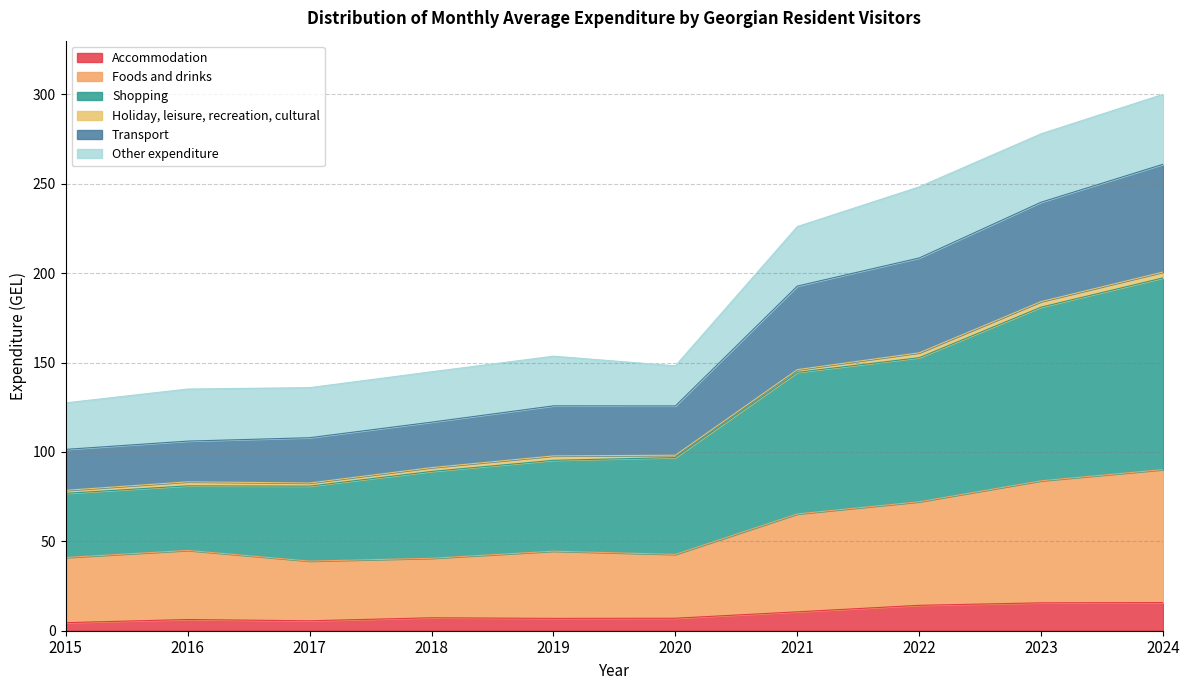

The Shopping series shows 144.5 at 2021. True or false?

True